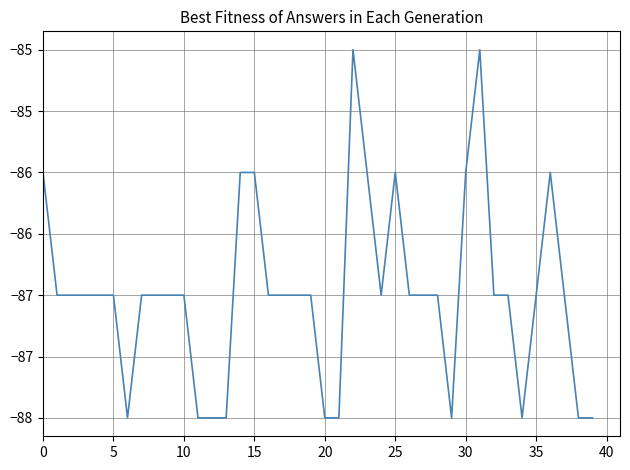

Is this an area chart (filled region under the line)?

No